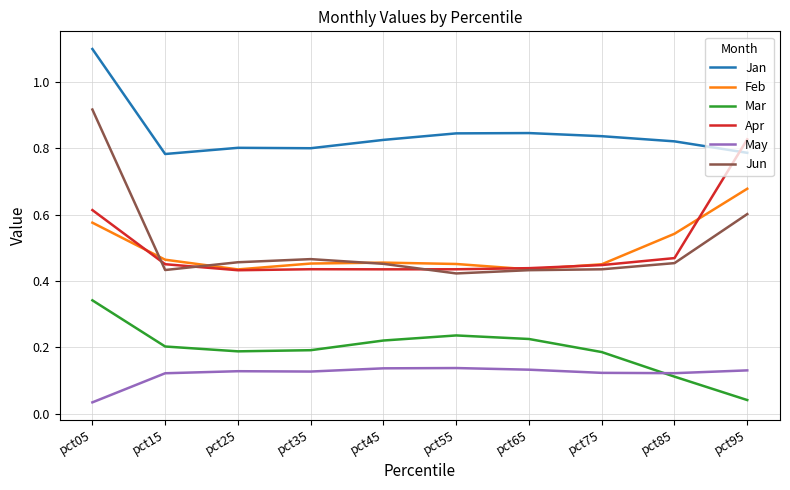

Which category has the highest value in the Feb series?

pct95